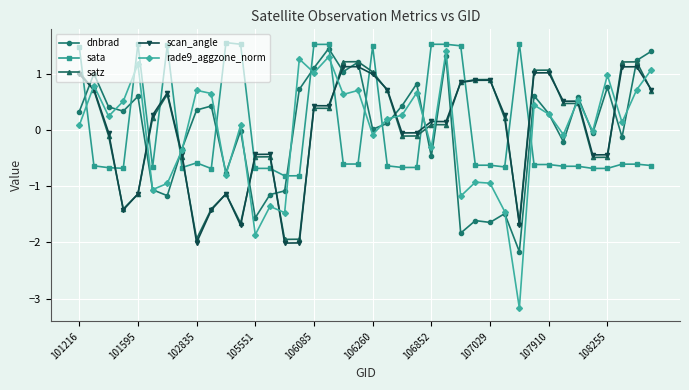

True or false: satz has more than 2 points higher than both neighbors.

True